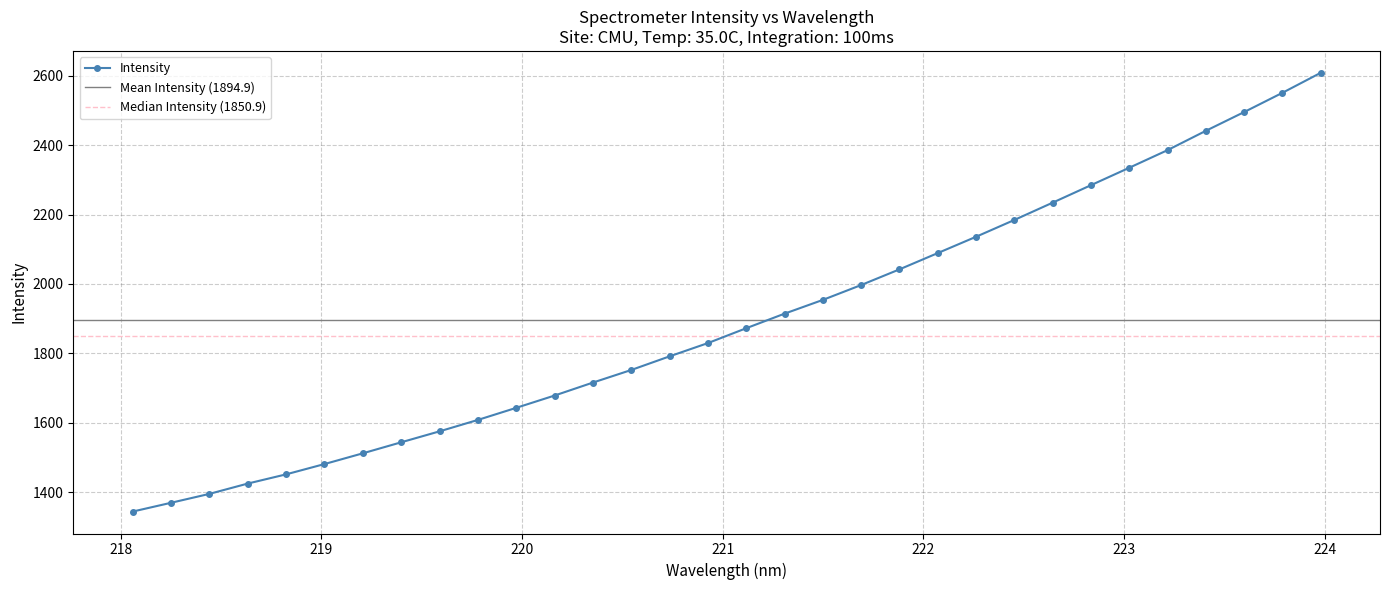

How many lines are shown in the chart?

1